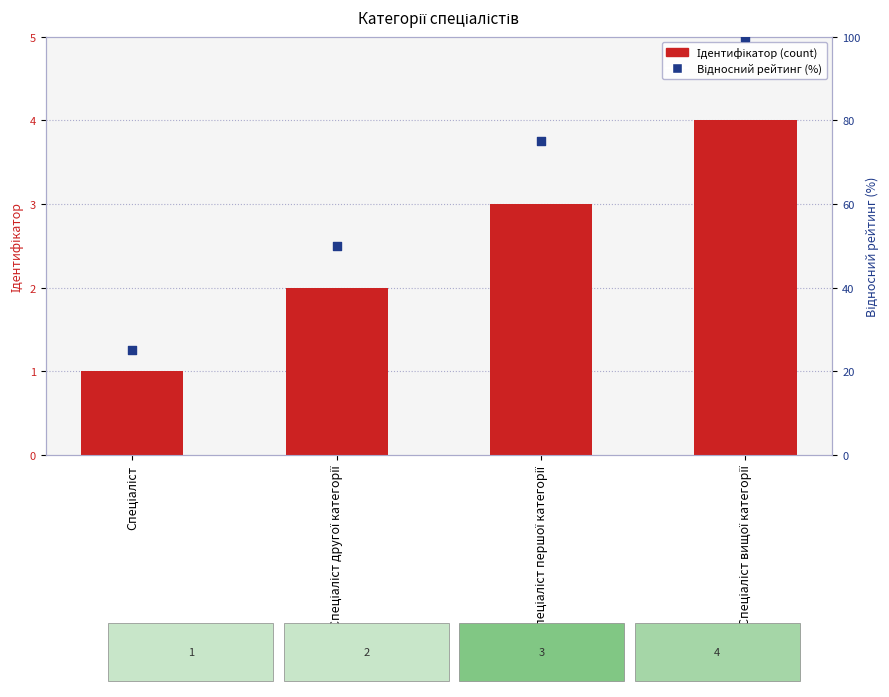

At which category is the sum across all series the highest?

Спеціаліст вищої категорії